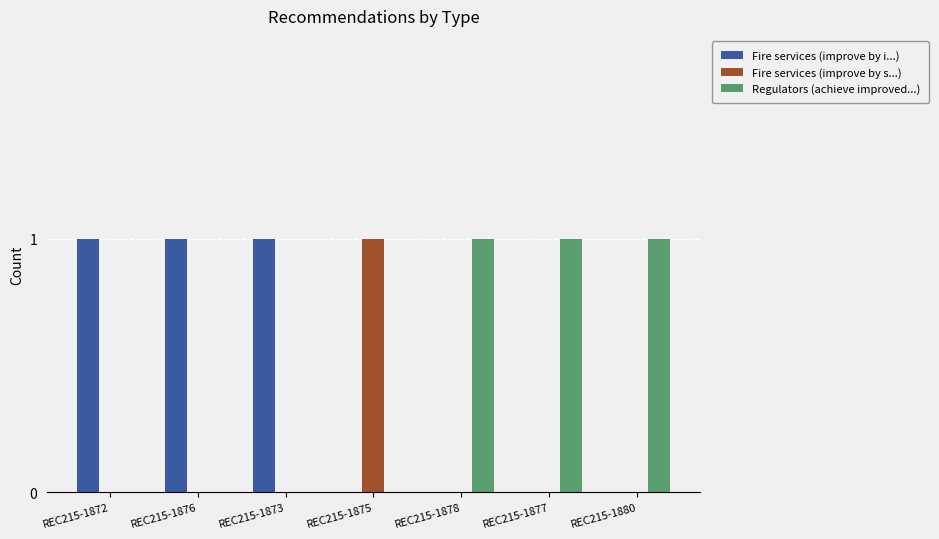

How many groups of bars are there?

7